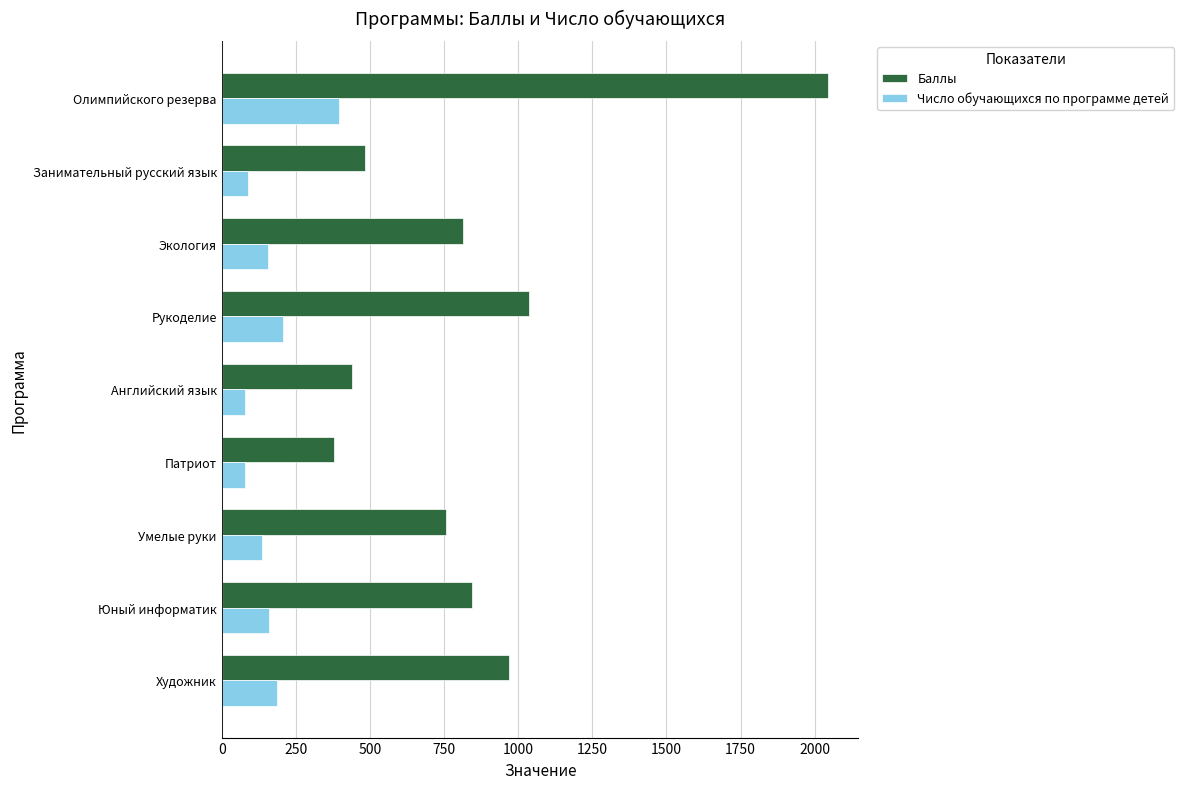

True or false: Число обучающихся по программе детей has a value of 186 at Художник.

True